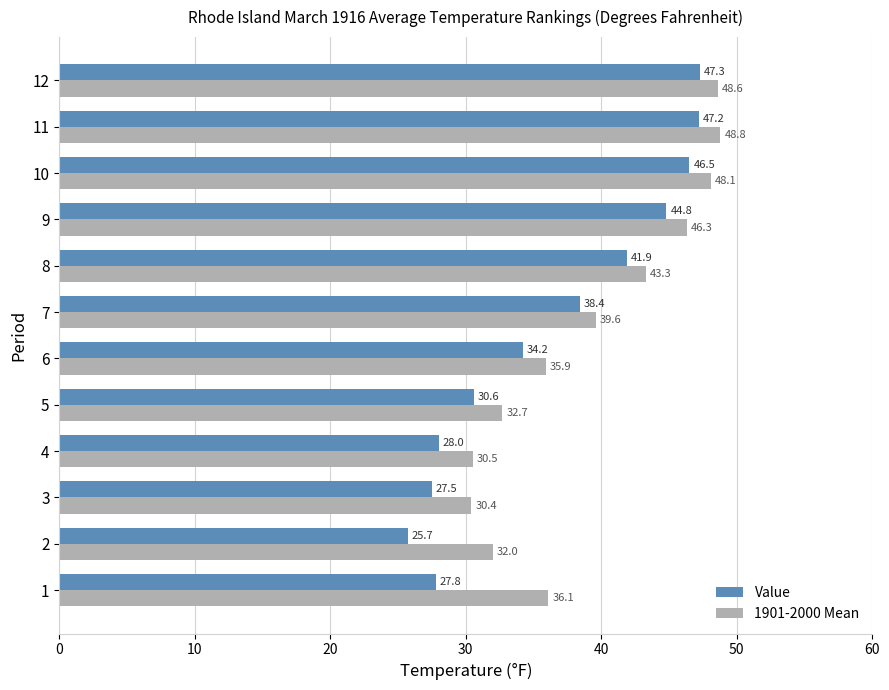

How many values in the Value series are below 38?

6